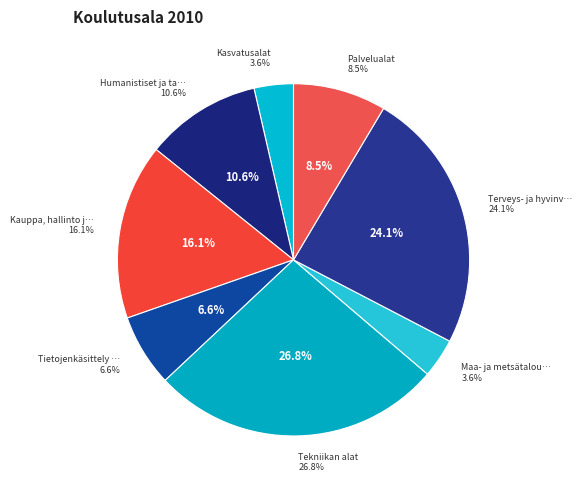

Is there a majority slice in this chart?

No